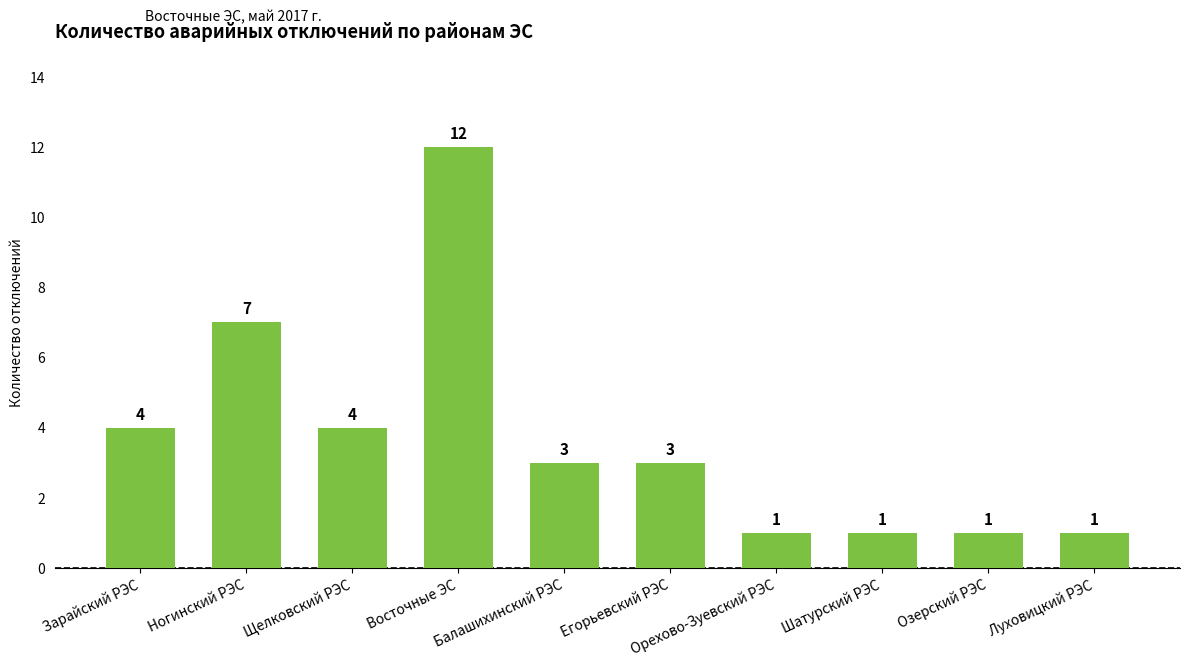

What is the ratio of the value at Озерский РЭС to the value at Ногинский РЭС?

0.1